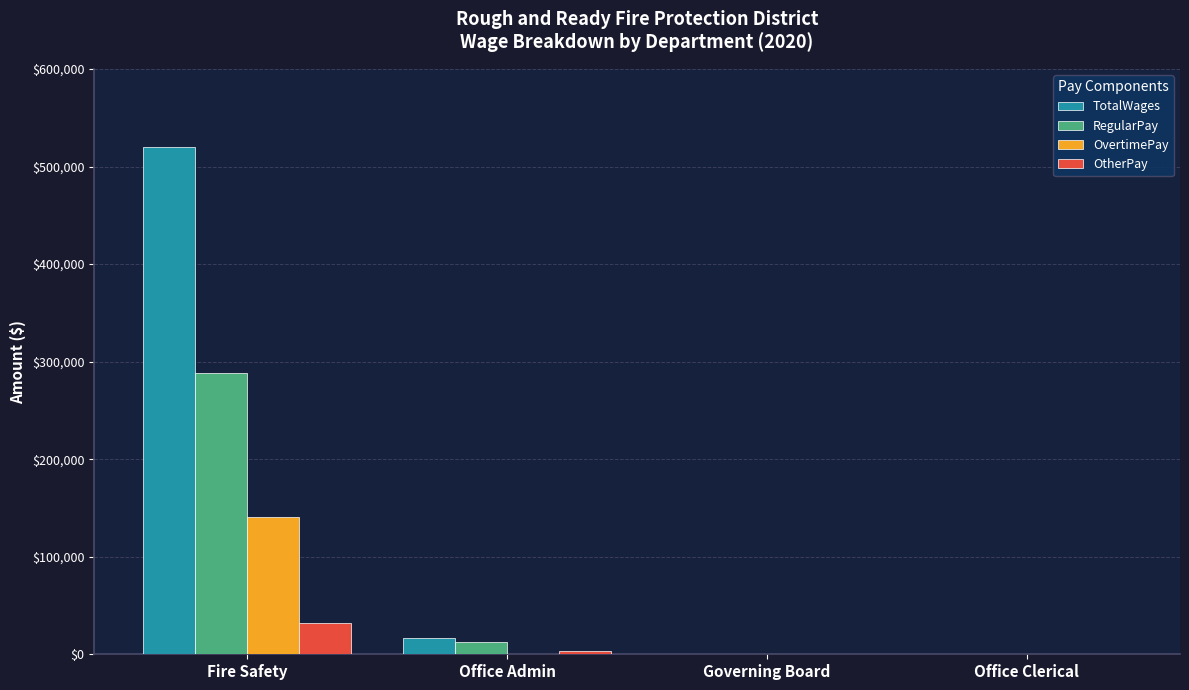

At which category is the sum across all series the highest?

Fire Safety